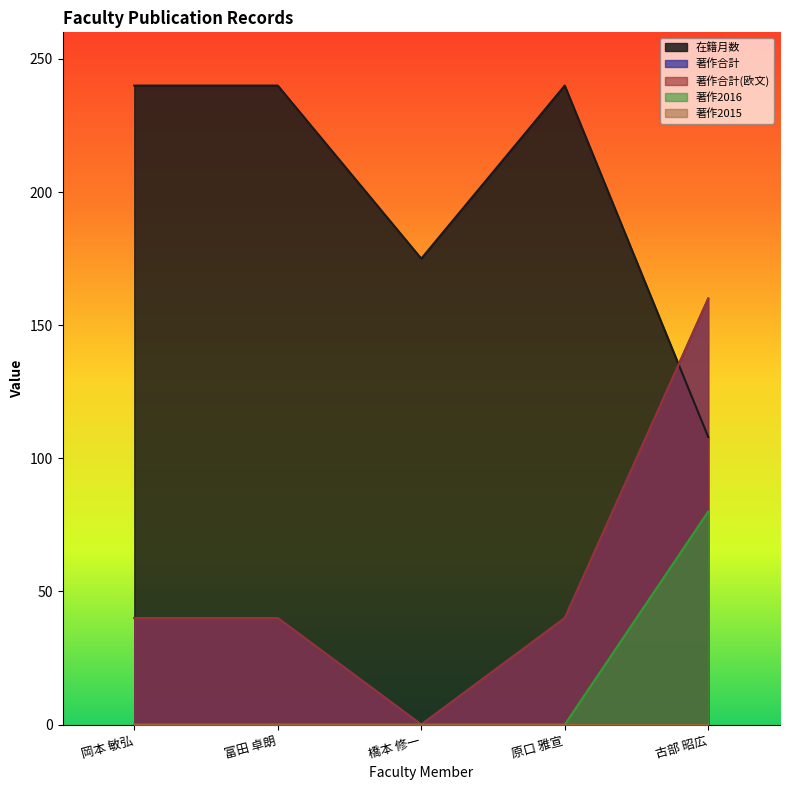

True or false: 著作合計(欧文) has a value of 40 at 岡本 敏弘.

True